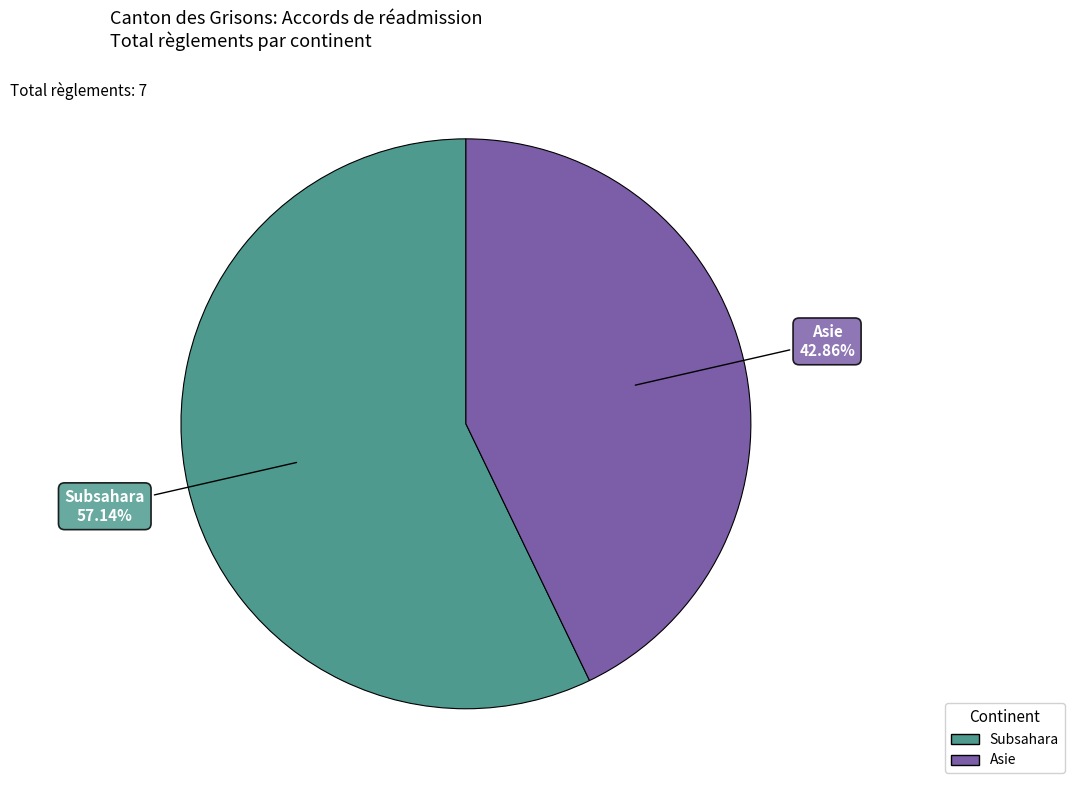

Is Subsahara the majority of the pie?

Yes